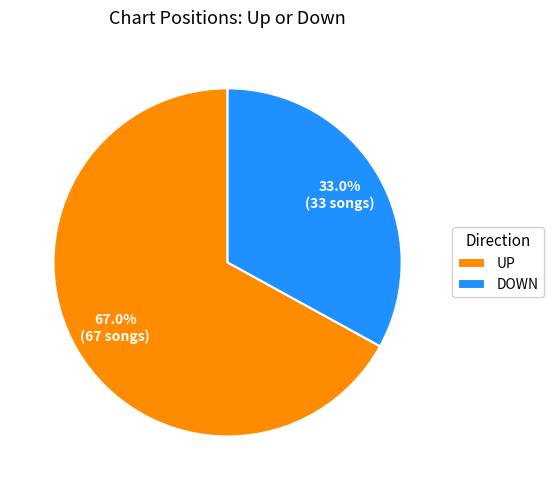

Count the number of slices in the pie.

2